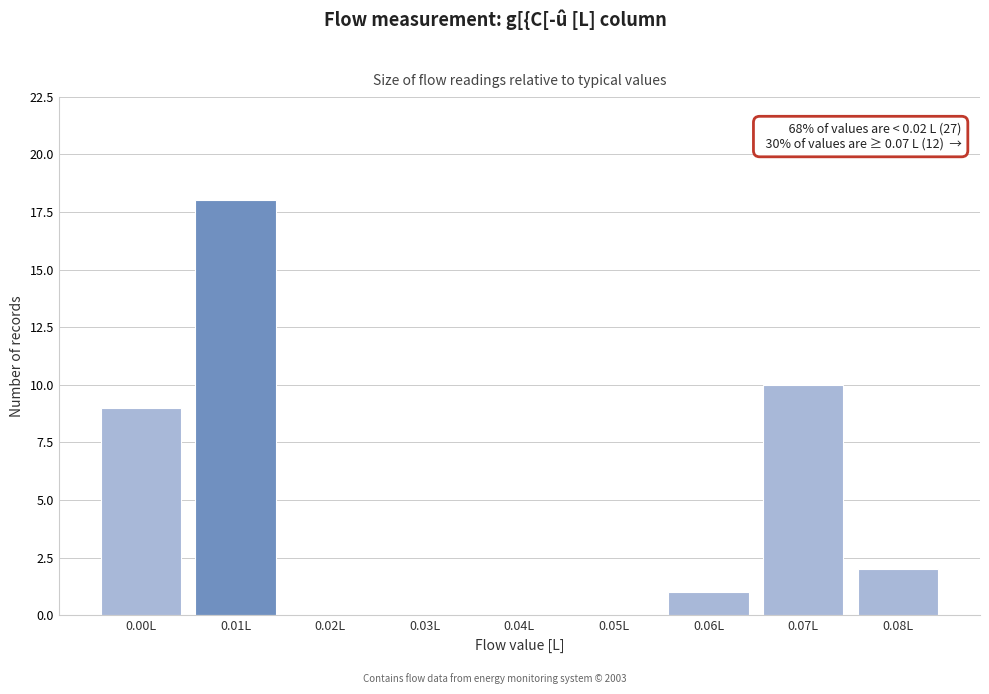

Reading left to right, what are all the values shown in this chart?

0.00L=9	0.01L=18	0.02L=0	0.03L=0	0.04L=0	0.05L=0	0.06L=1	0.07L=10	0.08L=2